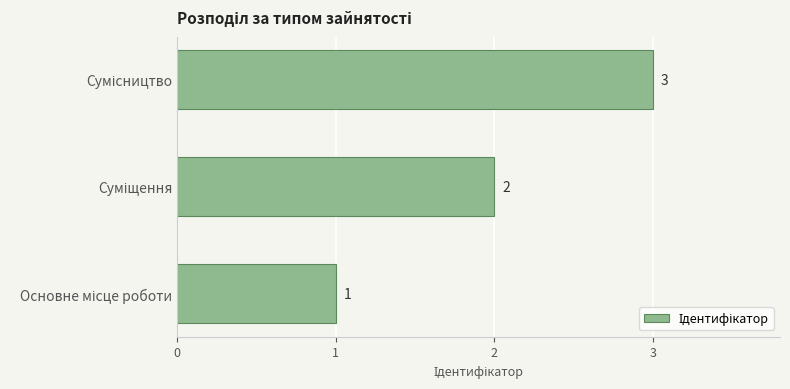

What is the maximum value shown in the chart?

3